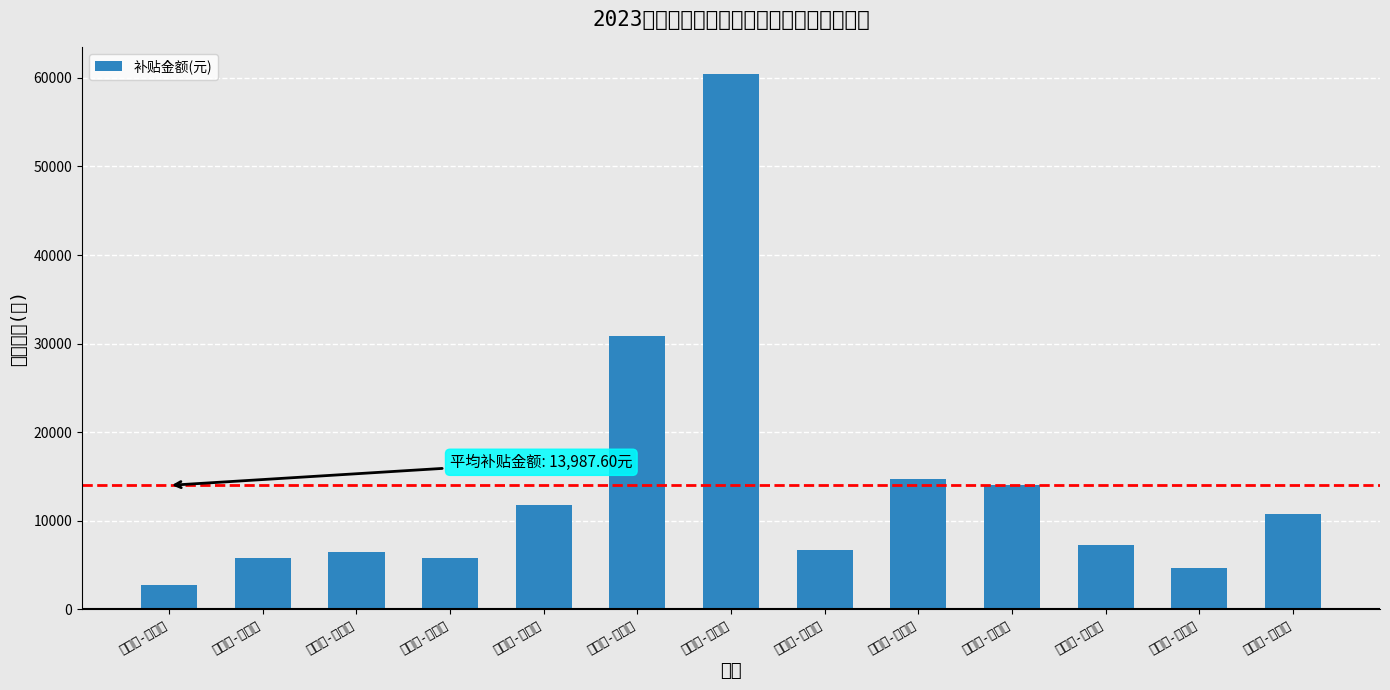

The value at 永和村-梁古成 is 2574.7. True or false?

False